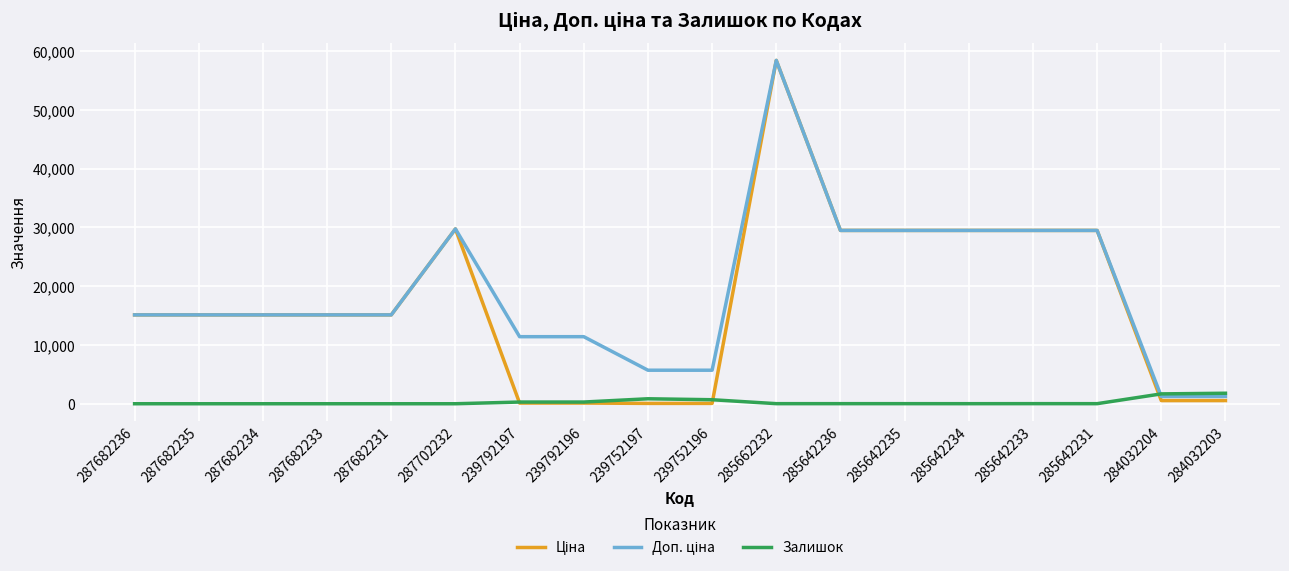

What is the greatest value displayed?

58426.5